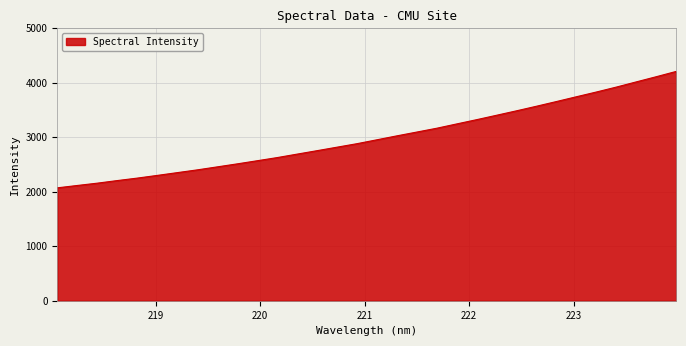

What is the greatest value displayed?

4207.1